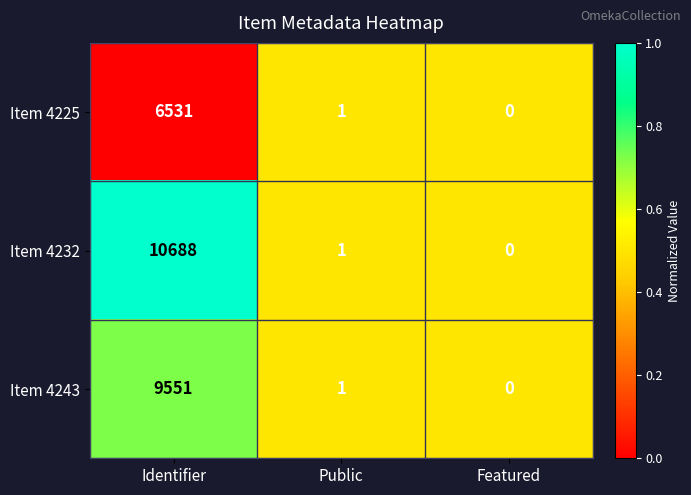

Which series has the largest range (max minus min)?

Item 4232